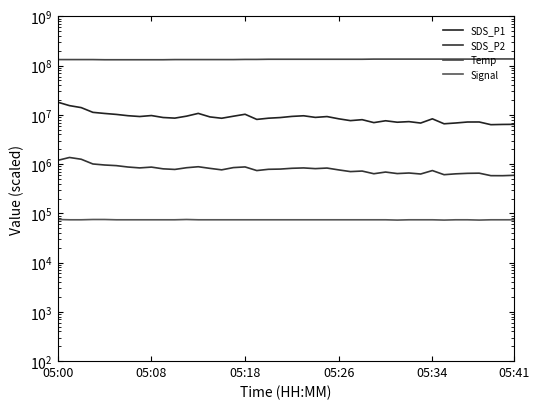

At which label does Signal first exceed 74000?

05:00